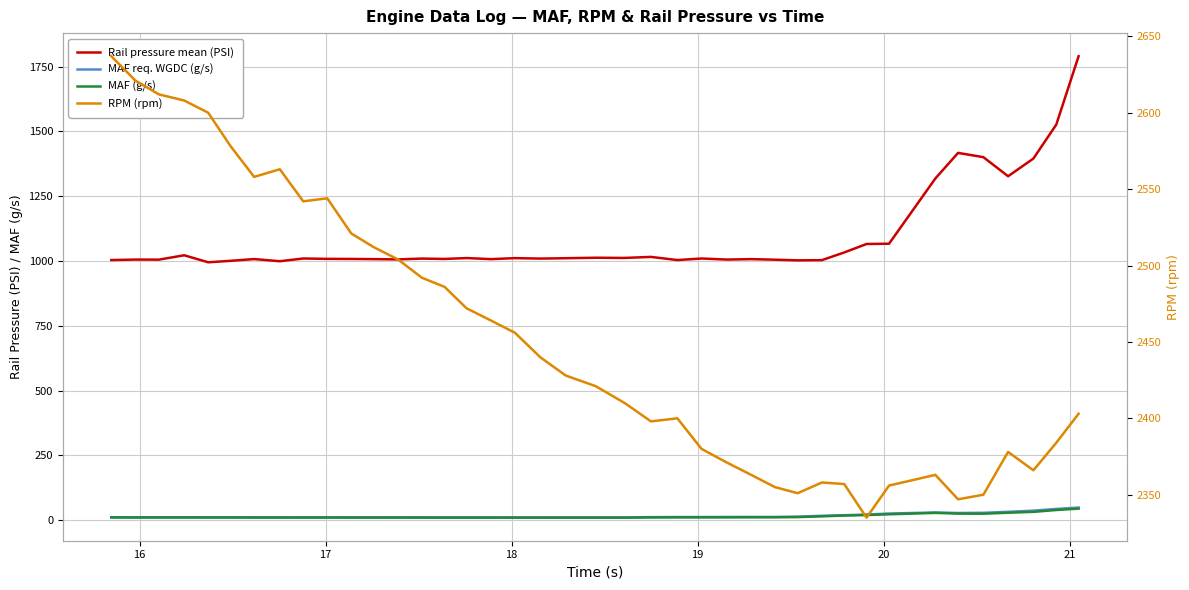

In Rail pressure mean (PSI), how many points are higher than both neighbors (excluding endpoints)?

12